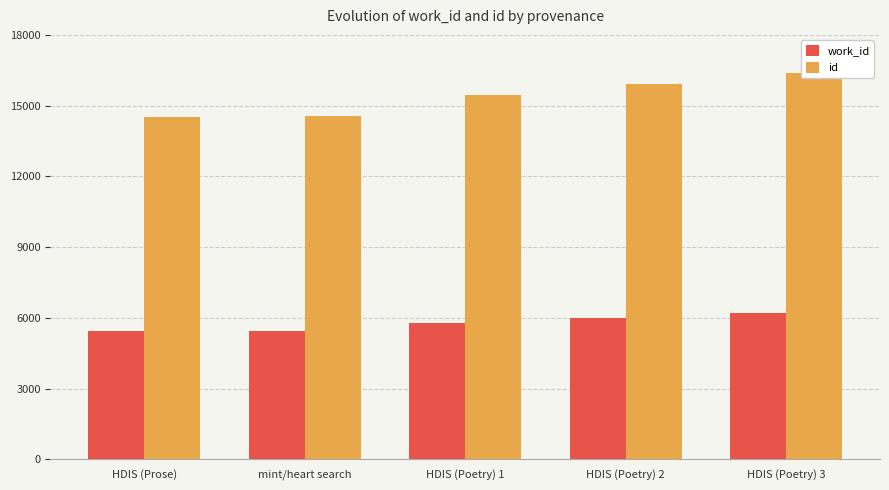

Which category has the lowest value in the work_id series?

HDIS (Prose)